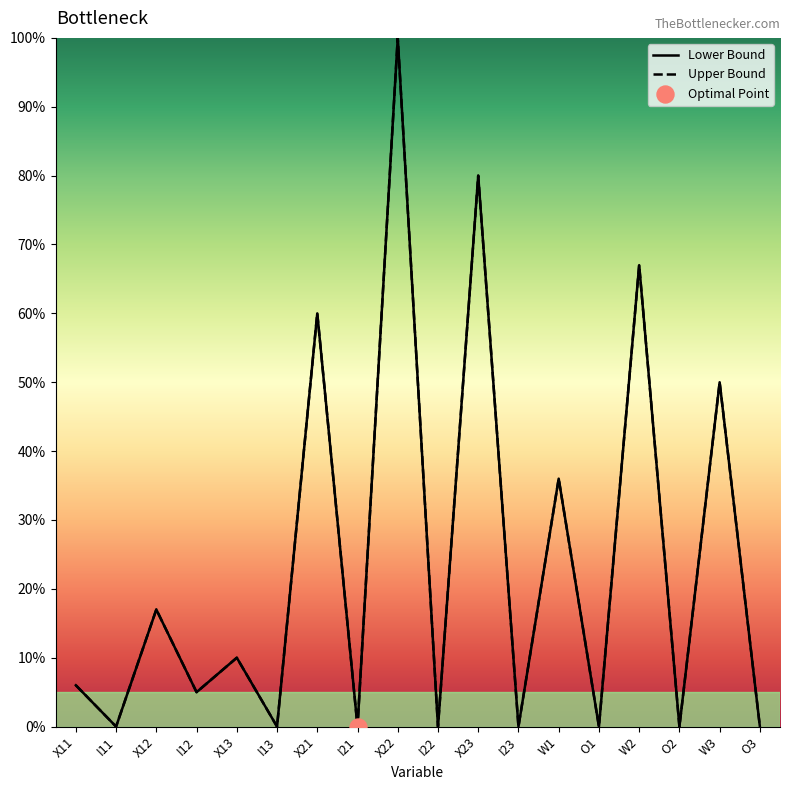

Which series contains the lowest Y value?

Lower Bound